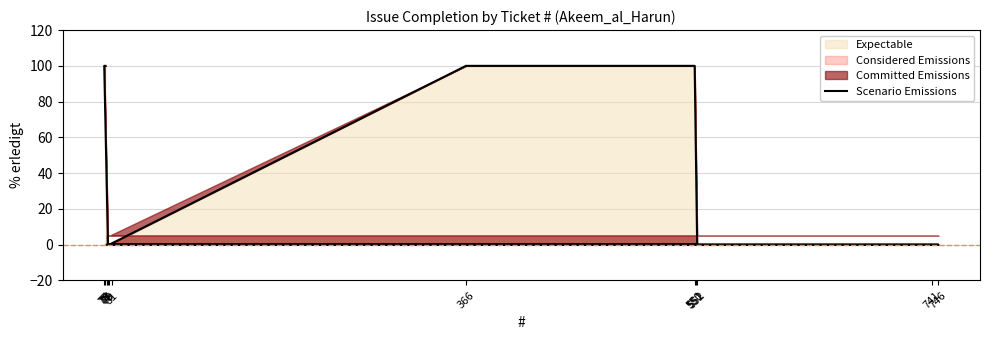

What is the label of the 9th point from the left?

79